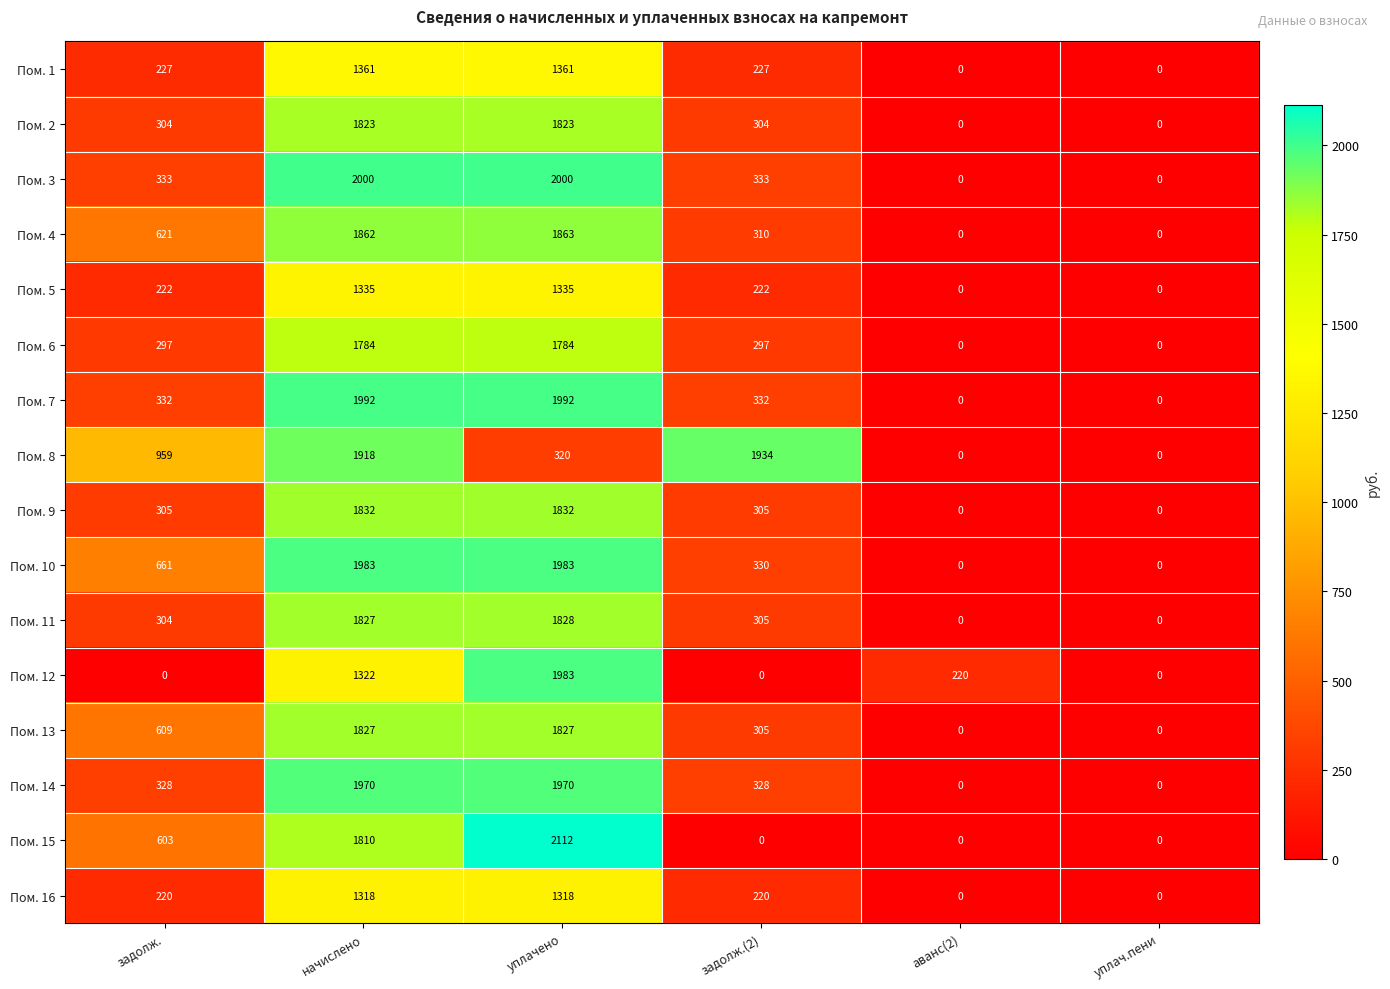

Which label corresponds to the largest value in the chart?

уплачено